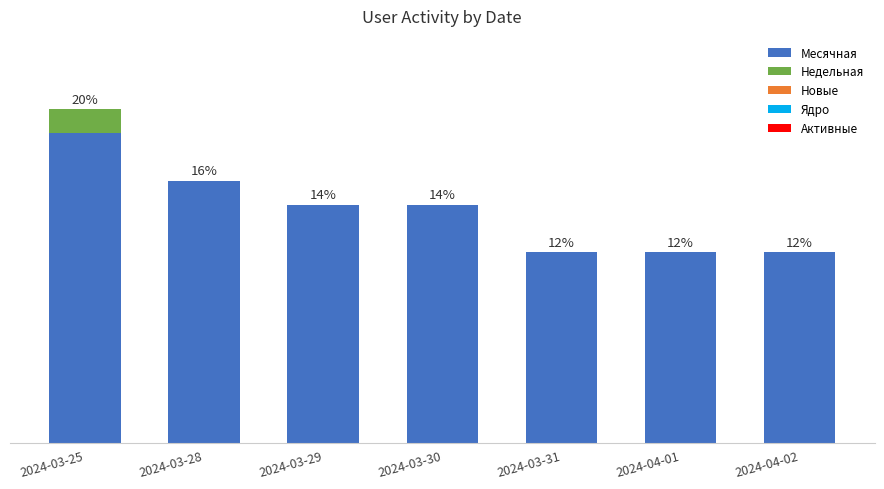

Does the chart contain stacked bars?

Yes